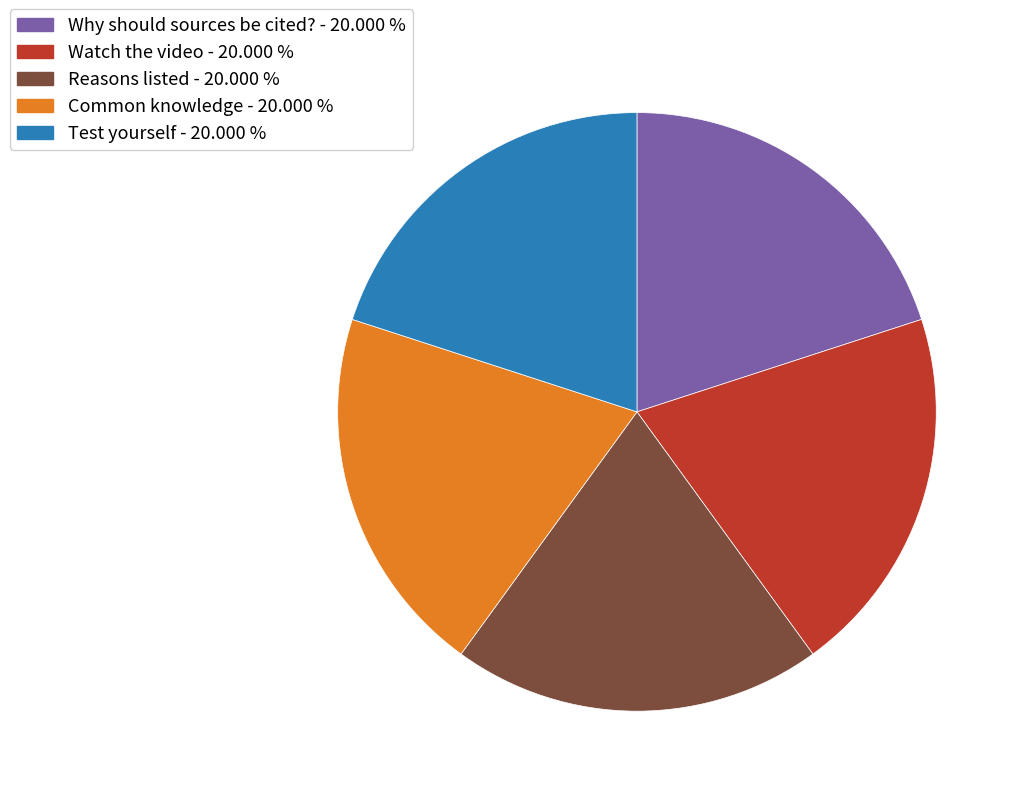

Combined, do Why should sources be cited? and Watch the video account for over 50%?

No